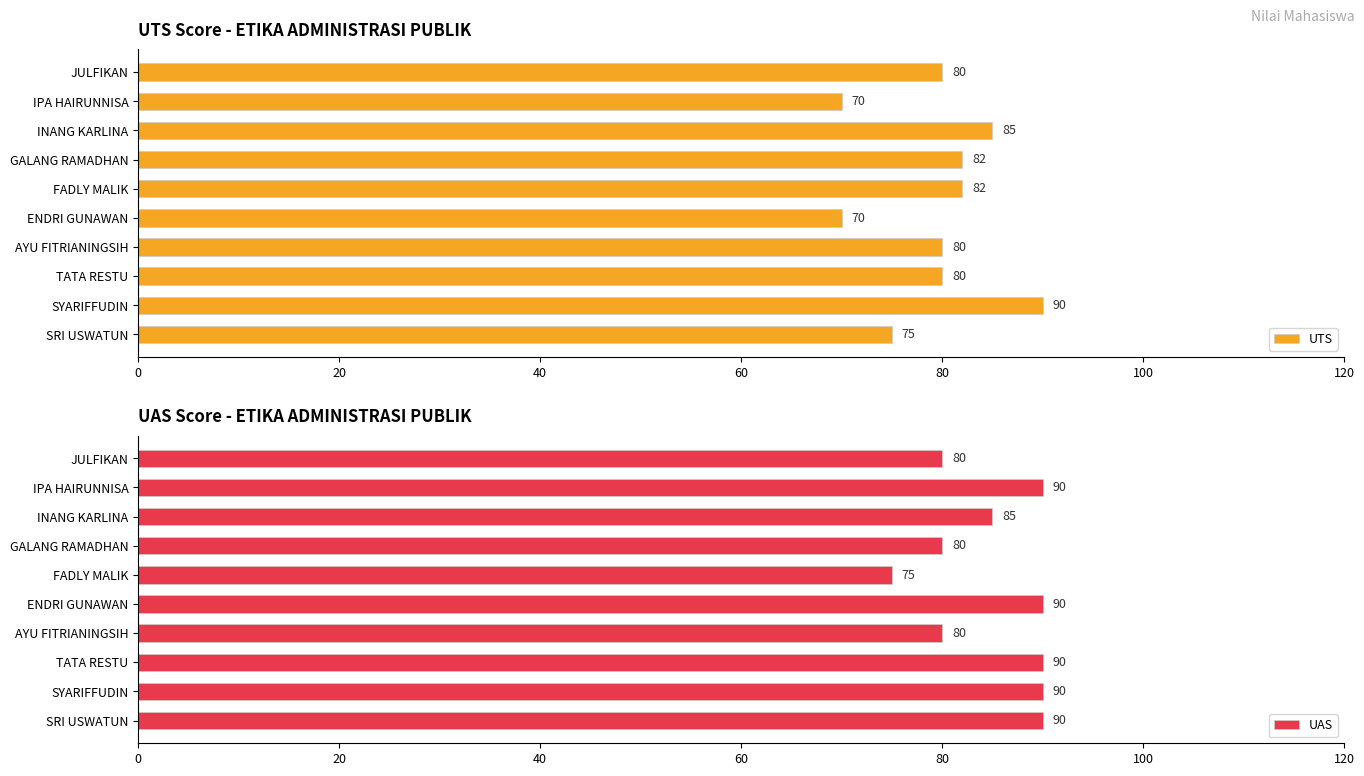

What is the sum of the UAS values at JULFIKAN and TATA RESTU?

170